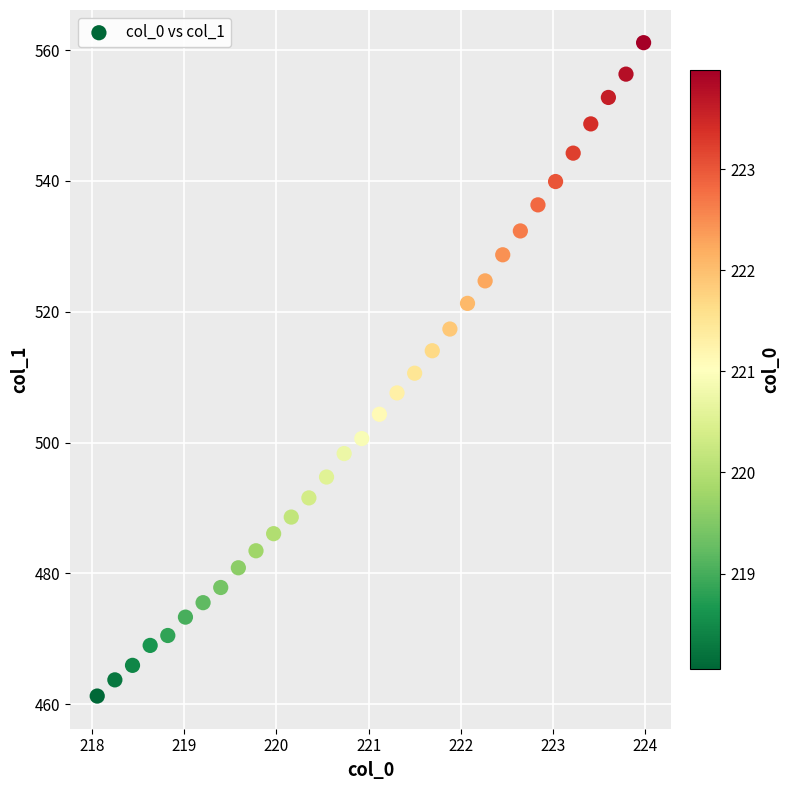

What is the range of Y values (max minus min)?

99.9